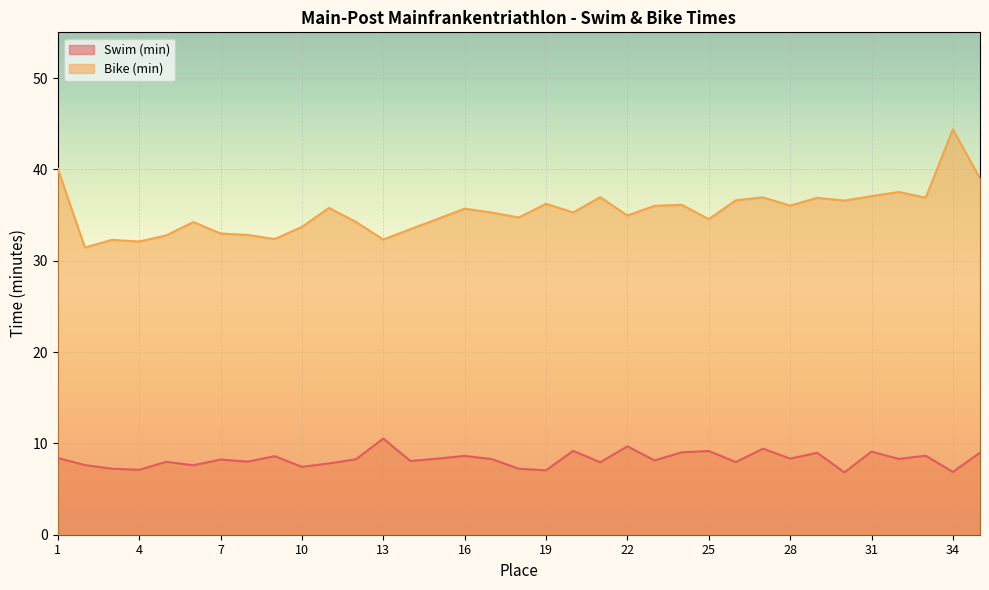

Which series has the largest total across all categories?

Bike (min)